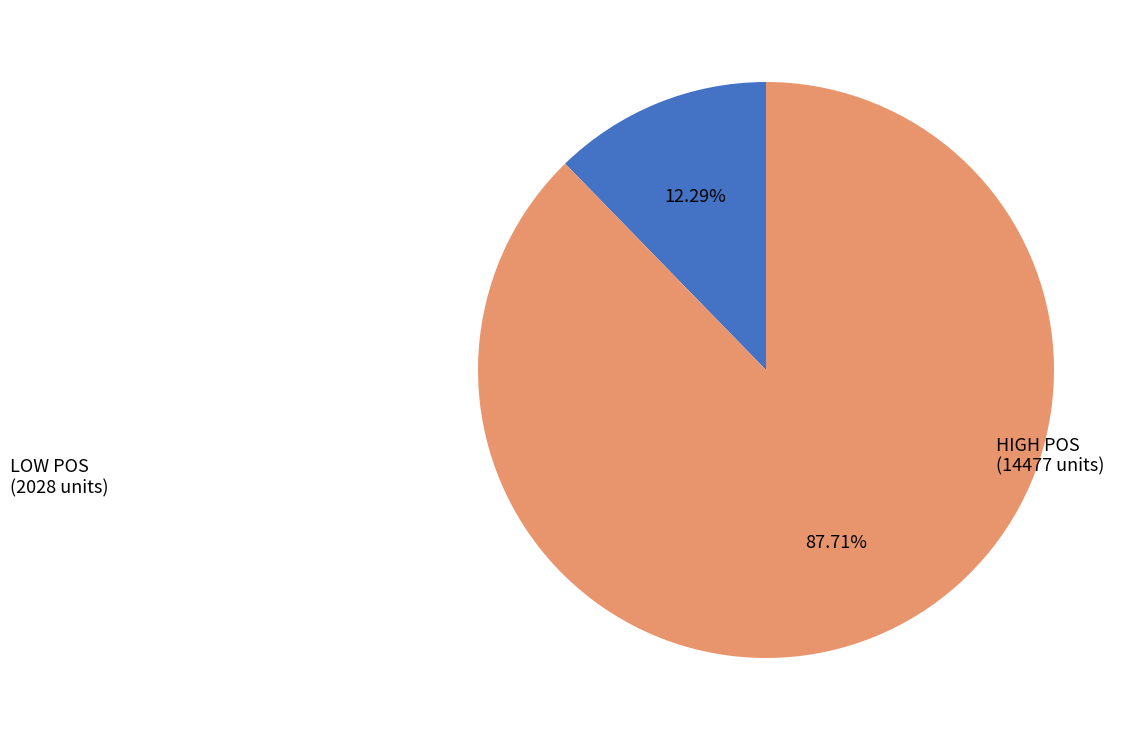

Does any single category account for the majority?

Yes